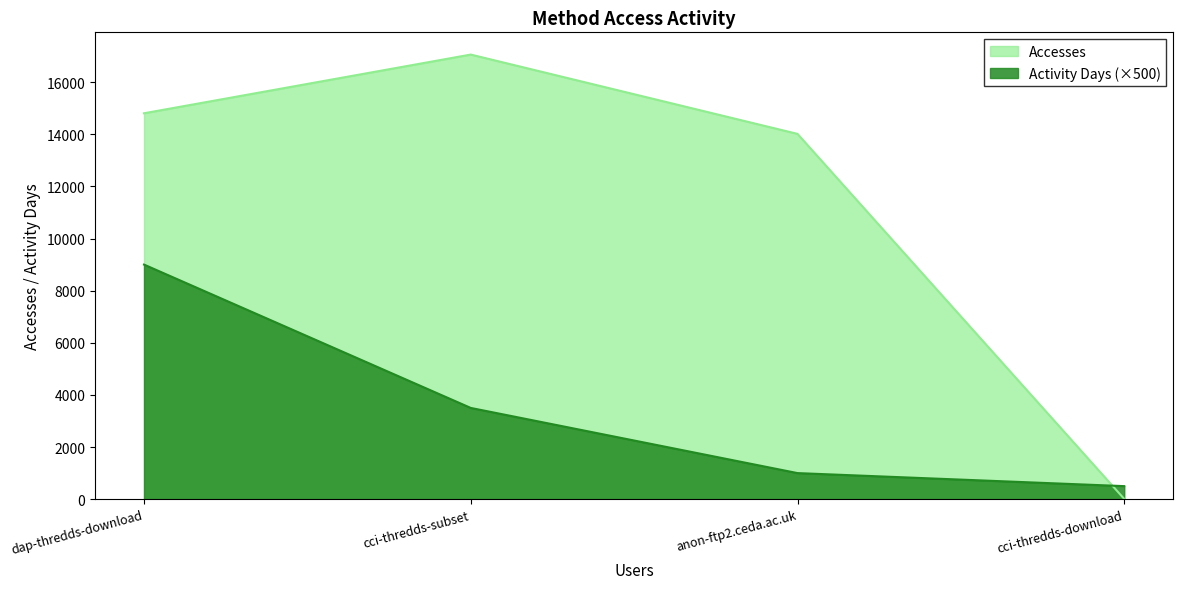

What is the value of the Activity Days point at the 1st from the left?

9000